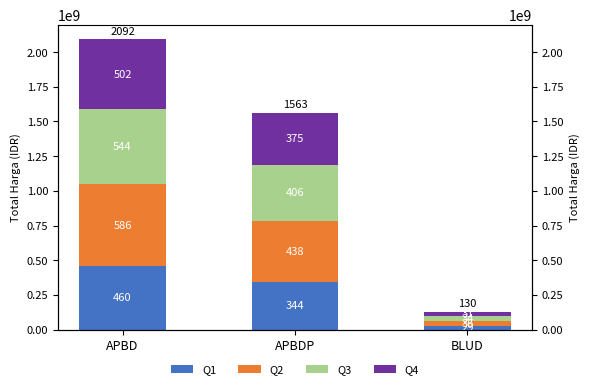

How many groups of bars are there?

3